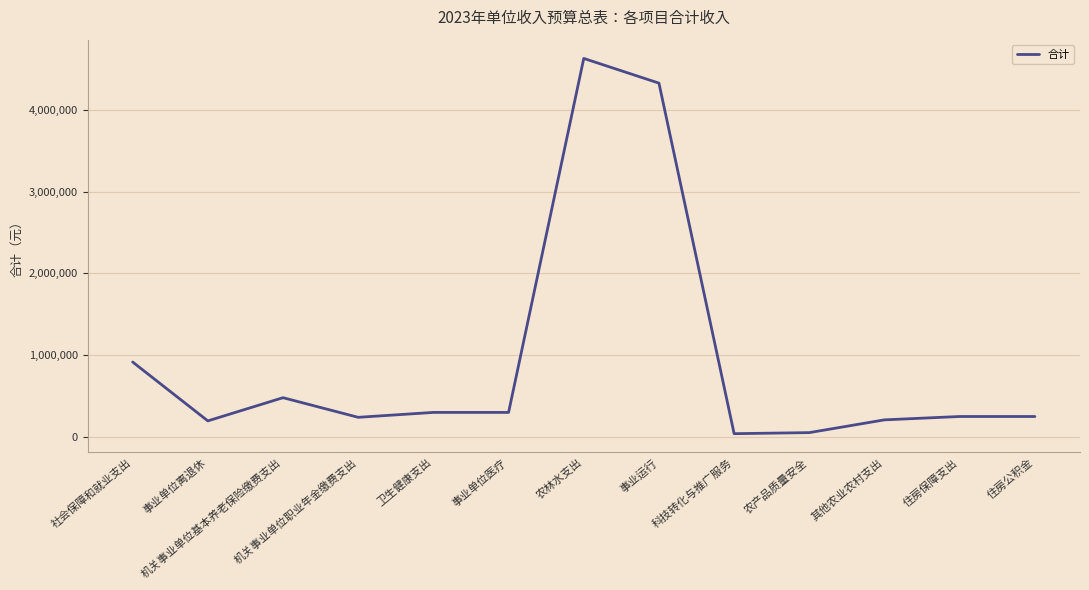

At which category does the chart reach its peak across all series?

农林水支出